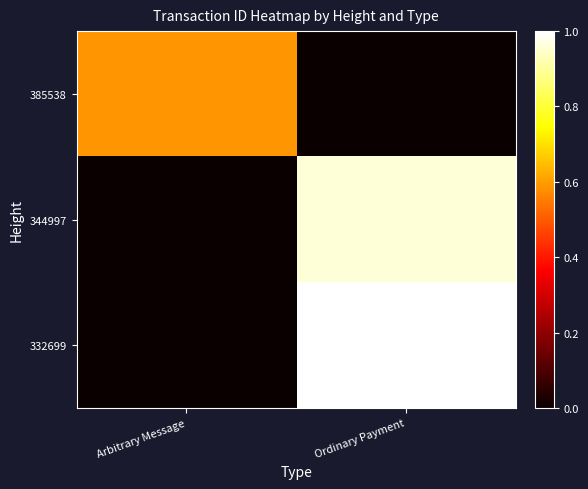

Reading right to left, what are all the values shown in this chart?

385538: Ordinary Payment=0.0	Arbitrary Message=0.6
344997: Ordinary Payment=1.0	Arbitrary Message=0.0
332699: Ordinary Payment=1.0	Arbitrary Message=0.0